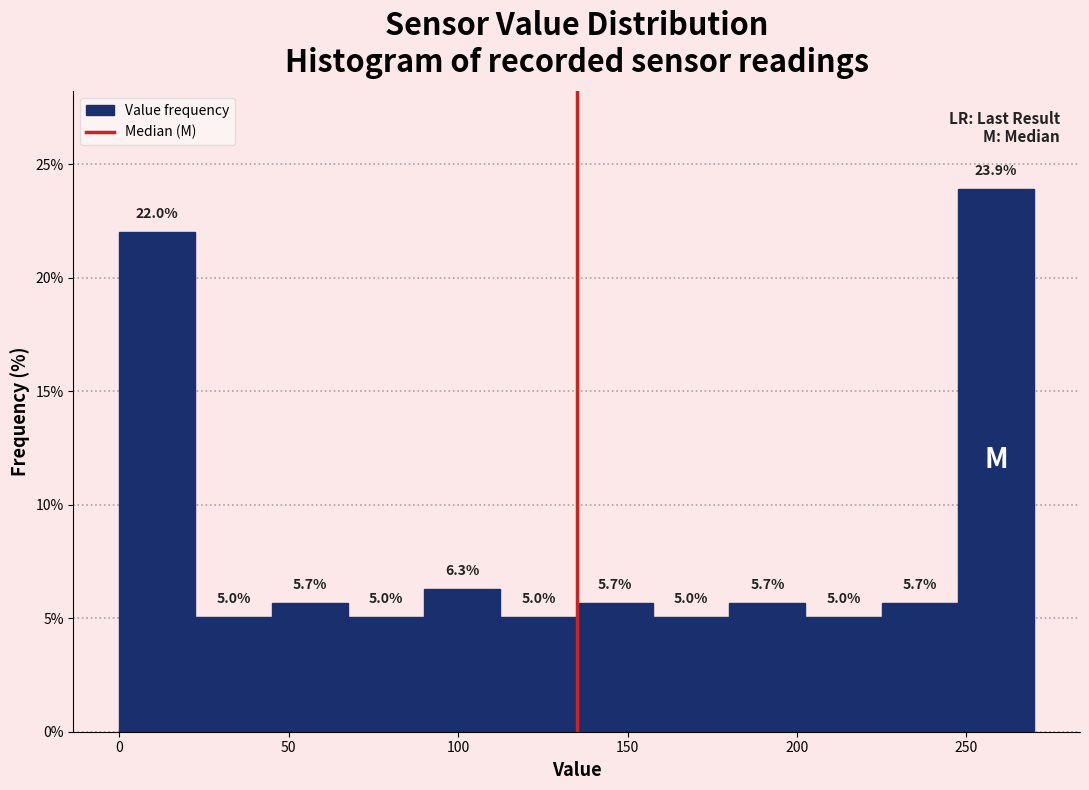

Reading left to right, list every bar in this chart as the range it spans on the x-axis followed by its height. The bar edges are not printed on the chart, so give them approximately, as read against the axis.

0.0 to 22.5: 22.0
22.5 to 45.0: 5.0
45.0 to 67.5: 5.7
67.5 to 90.0: 5.0
90.0 to 112.5: 6.3
112.5 to 135.0: 5.0
135.0 to 157.5: 5.7
157.5 to 180.0: 5.0
180.0 to 202.5: 5.7
202.5 to 225.0: 5.0
225.0 to 247.5: 5.7
247.5 to 270.0: 23.9